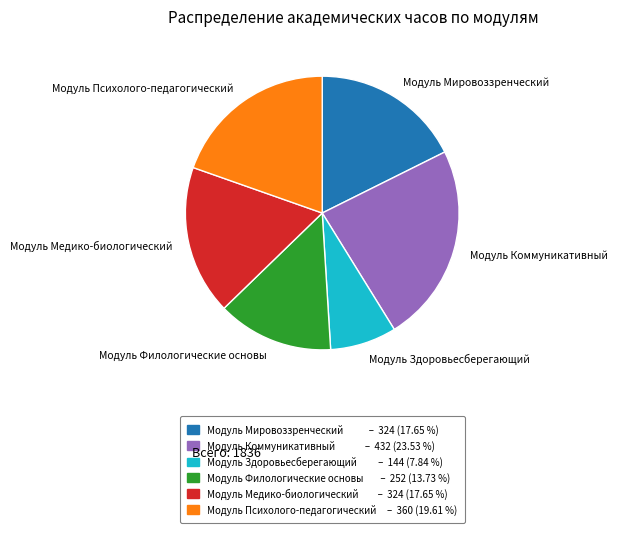

Which slice is the smallest?

Модуль Здоровьесберегающий